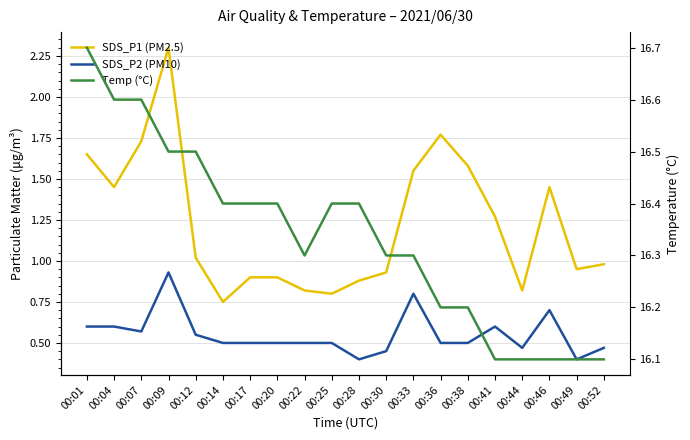

Where is the first local minimum for Temp (°C)?

00:22